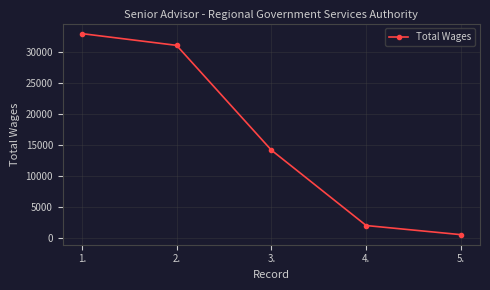

What is the value of the 1st point from the left?

32906